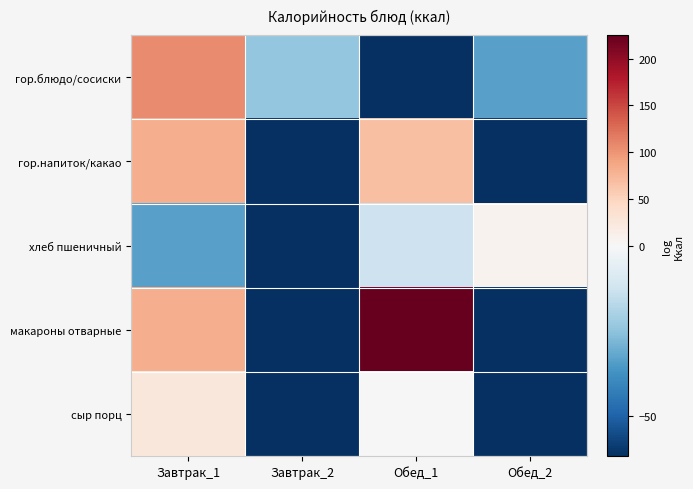

Between Обед_1 and Обед_2, which series saw the biggest shift?

макароны отварные